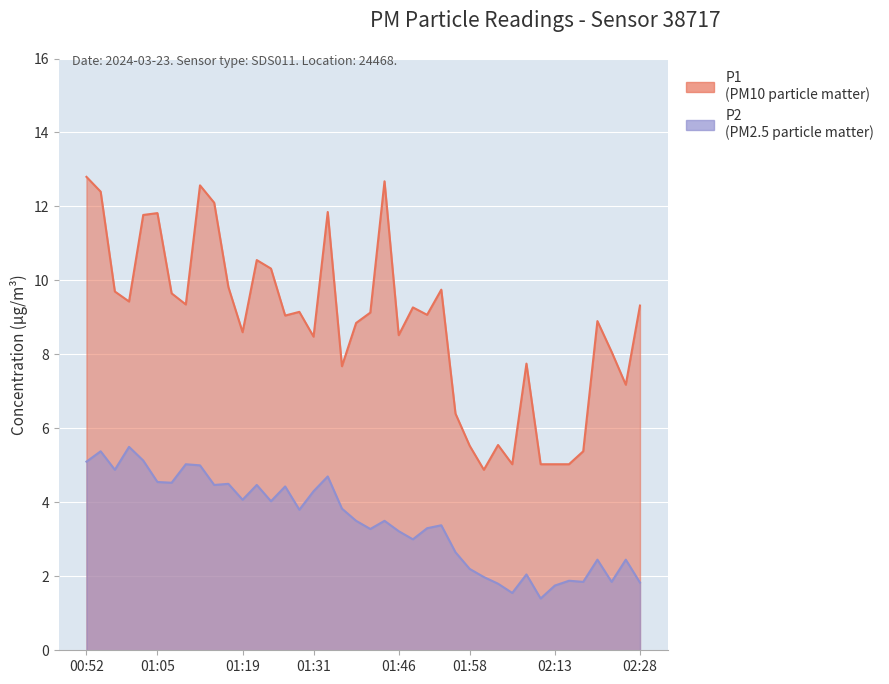

Which series has the largest range (max minus min)?

P1